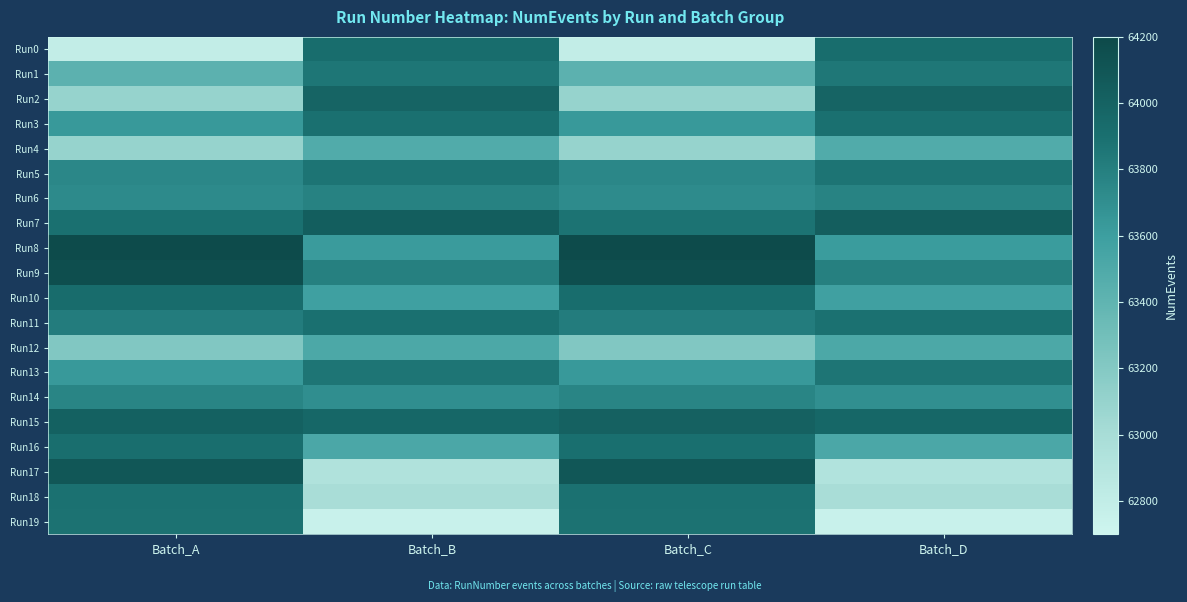

Reading left to right, what are all the values shown in this chart?

Run0: Batch_A=62792	Batch_B=63924	Batch_C=62789	Batch_D=63921
Run1: Batch_A=63424	Batch_B=63857	Batch_C=63423	Batch_D=63853
Run2: Batch_A=63103	Batch_B=63987	Batch_C=63102	Batch_D=63986
Run3: Batch_A=63635	Batch_B=63895	Batch_C=63634	Batch_D=63893
Run4: Batch_A=63101	Batch_B=63484	Batch_C=63099	Batch_D=63483
Run5: Batch_A=63746	Batch_B=63870	Batch_C=63744	Batch_D=63868
Run6: Batch_A=63726	Batch_B=63781	Batch_C=63723	Batch_D=63777
Run7: Batch_A=63892	Batch_B=64036	Batch_C=63877	Batch_D=64032
Run8: Batch_A=64187	Batch_B=63621	Batch_C=64186	Batch_D=63618
Run9: Batch_A=64162	Batch_B=63795	Batch_C=64161	Batch_D=63794
Run10: Batch_A=63926	Batch_B=63586	Batch_C=63923	Batch_D=63581
Run11: Batch_A=63817	Batch_B=63890	Batch_C=63816	Batch_D=63888
Run12: Batch_A=63214	Batch_B=63512	Batch_C=63210	Batch_D=63510
Run13: Batch_A=63636	Batch_B=63863	Batch_C=63635	Batch_D=63861
Run14: Batch_A=63766	Batch_B=63702	Batch_C=63765	Batch_D=63700
Run15: Batch_A=64015	Batch_B=63971	Batch_C=64009	Batch_D=63971
Run16: Batch_A=63910	Batch_B=63519	Batch_C=63907	Batch_D=63518
Run17: Batch_A=64092	Batch_B=62932	Batch_C=64090	Batch_D=62925
Run18: Batch_A=63887	Batch_B=62992	Batch_C=63885	Batch_D=62988
Run19: Batch_A=63881	Batch_B=62752	Batch_C=63879	Batch_D=62747